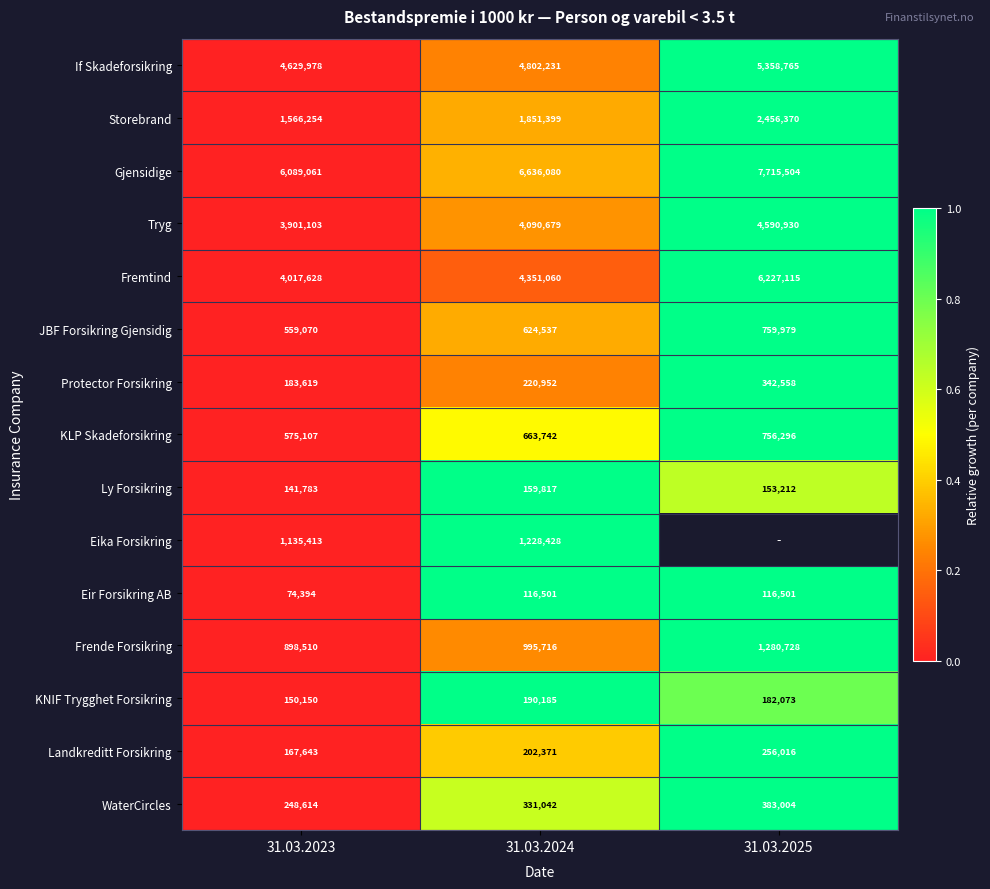

At which label is Ly Forsikring closest to 150800?

31.03.2025